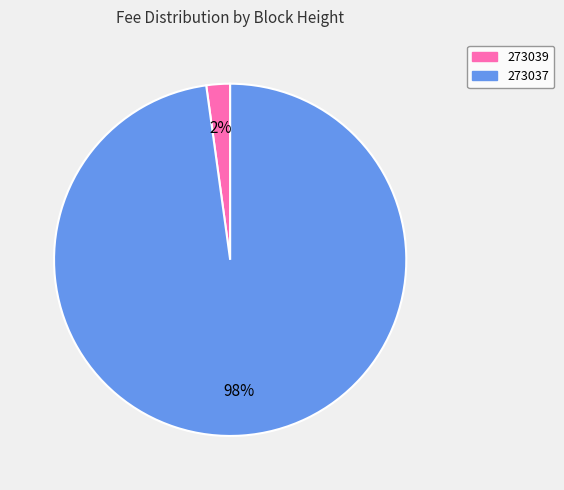

Between 273039 and 273037, which is larger?

273037